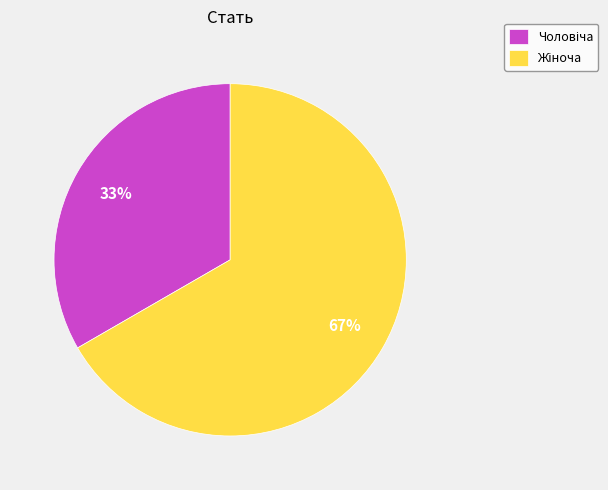

Is there any slice that represents more than half of the pie?

Yes